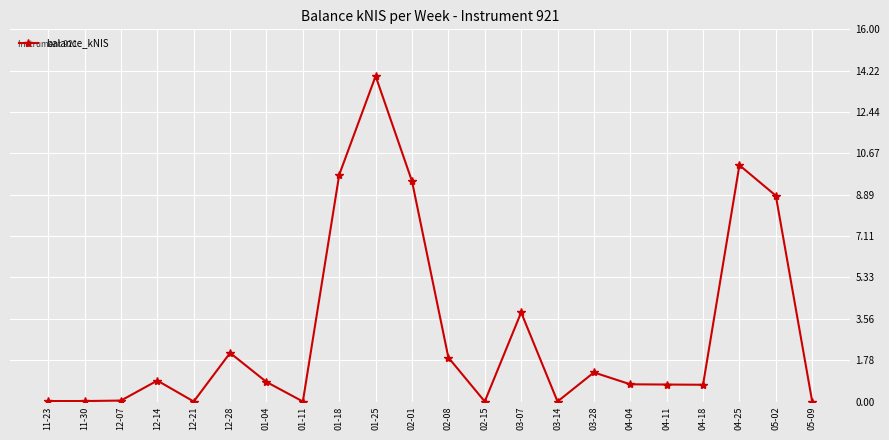

What is the difference between the second highest and second lowest values?

10.2